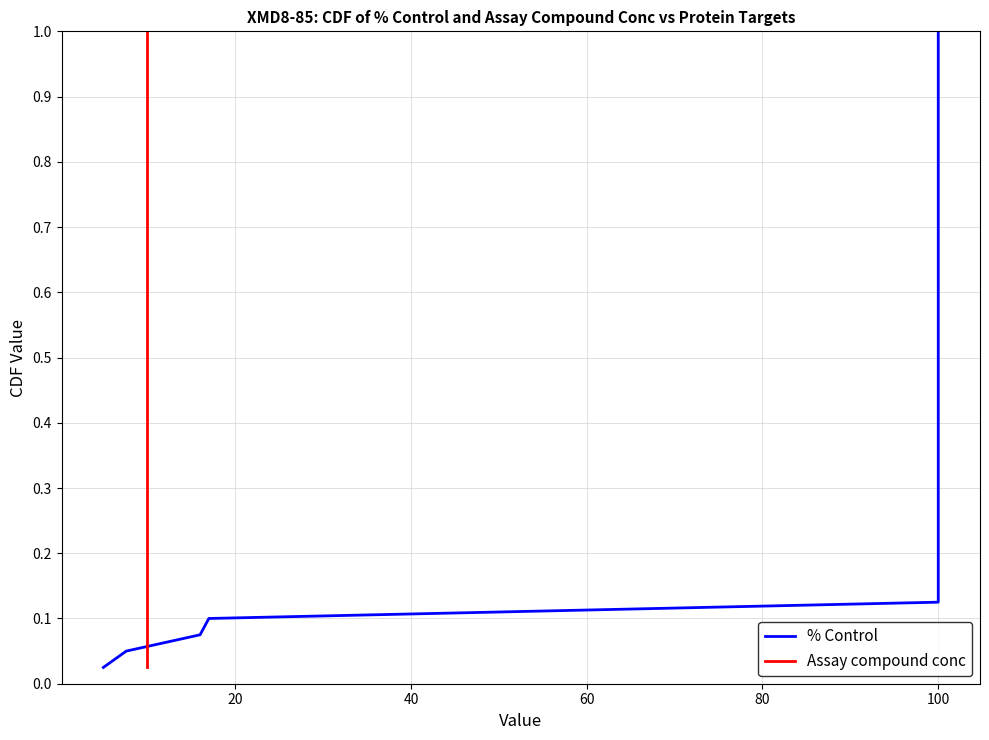

Which series has the widest spread of values?

% Control